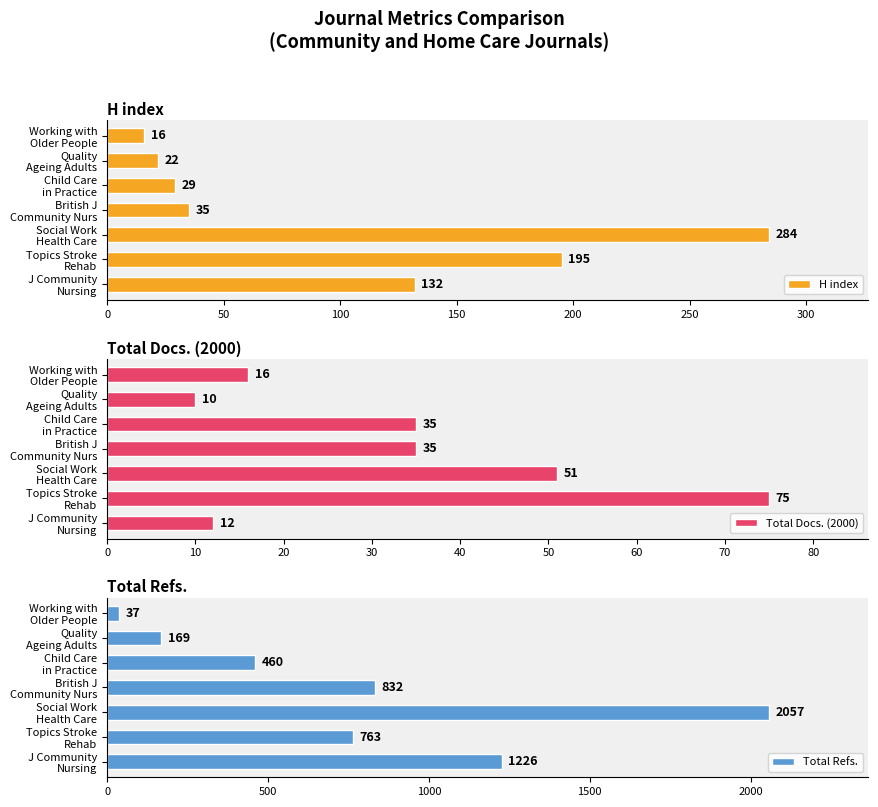

What is the difference between the maximum and minimum values in the H index series?

268